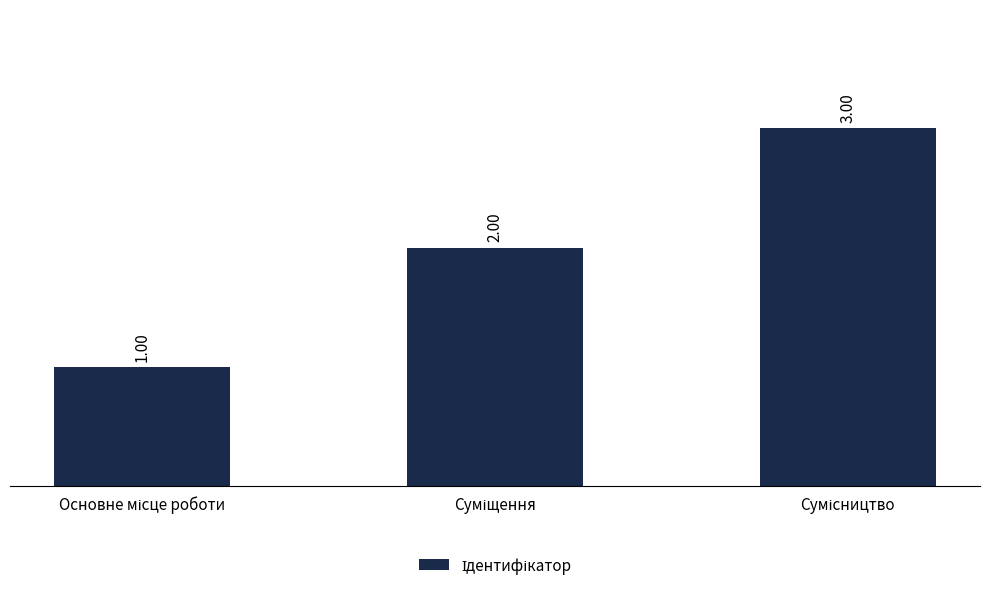

Reading left to right, what are all the values shown in this chart?

Основне місце роботи=1	Суміщення=2	Сумісництво=3